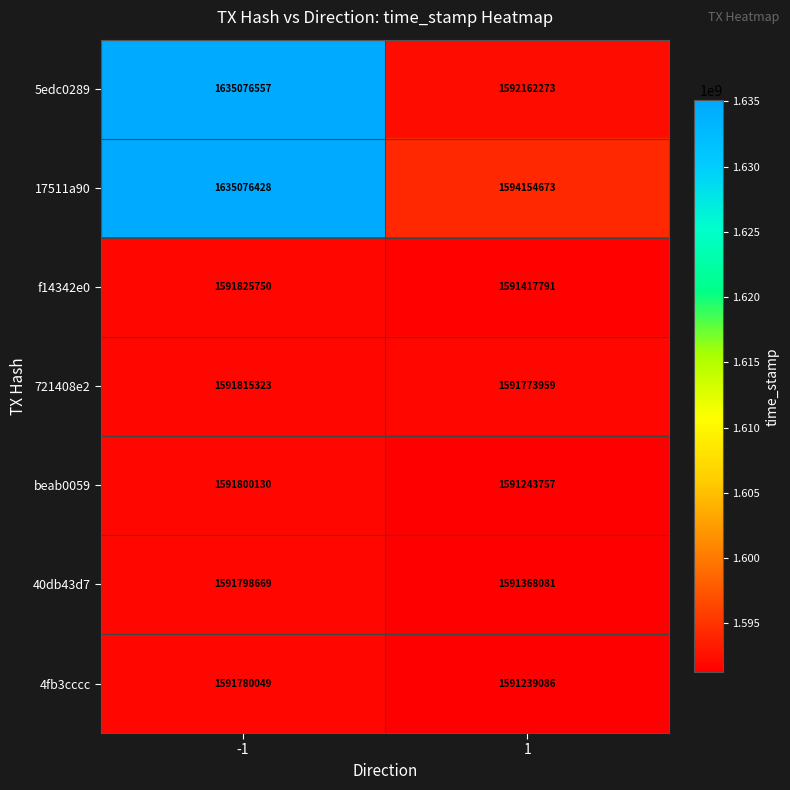

Is it true that 721408e2 equals 689676083 at 1?

False